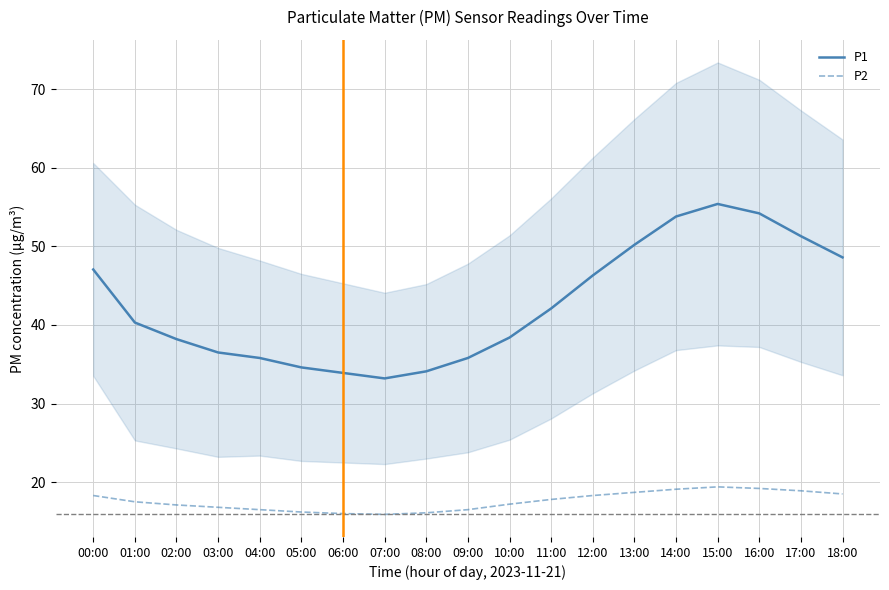

List the labels in order of P1 value, largest first.

15:00, 16:00, 14:00, 17:00, 13:00, 18:00, 00:00, 12:00, 11:00, 01:00, 10:00, 02:00, 03:00, 04:00, 09:00, 05:00, 08:00, 06:00, 07:00